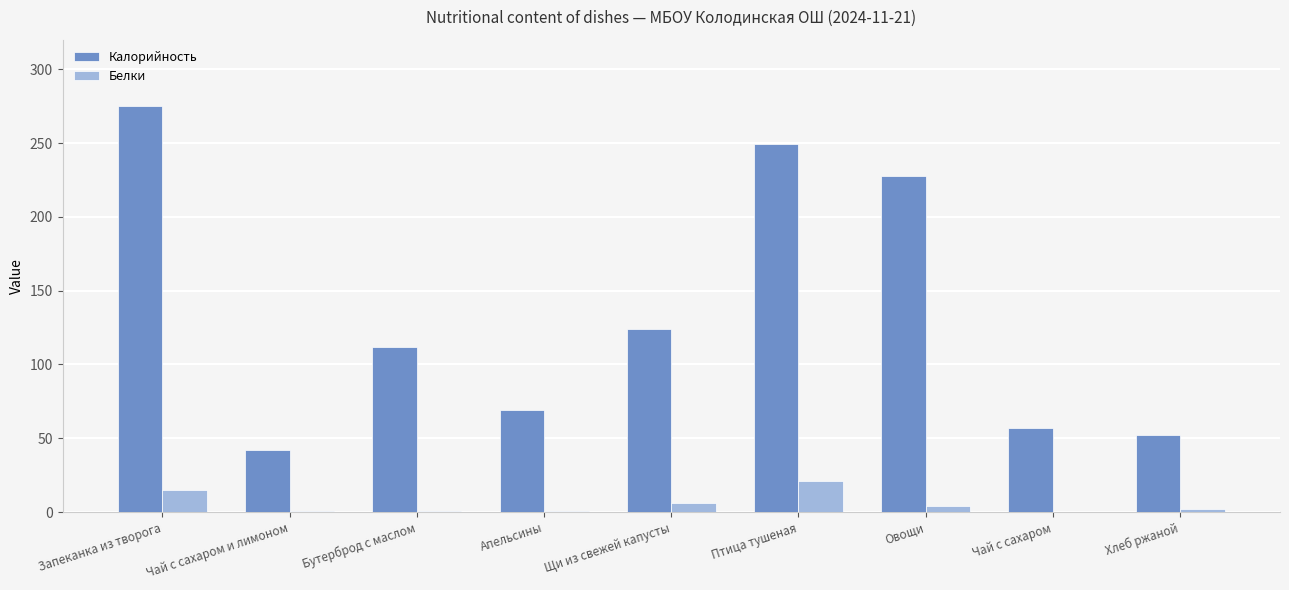

Where is Калорийность nearest to the value 158?

Щи из свежей капусты